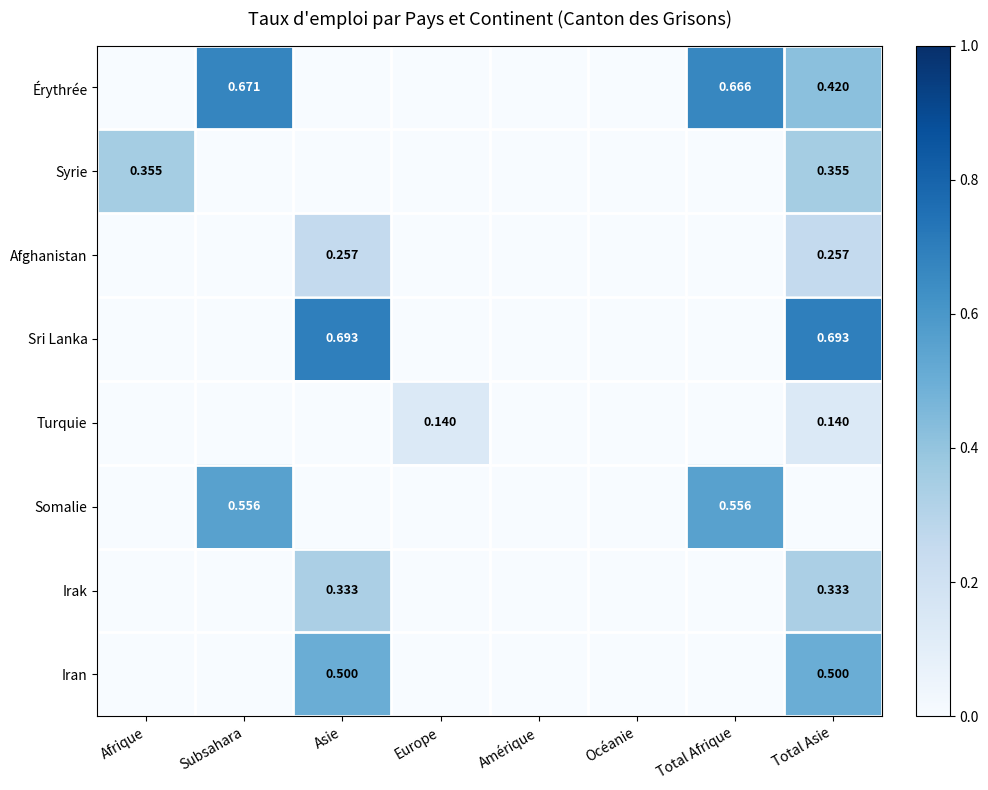

Is the value of Érythrée at Total Asie greater than the value of Iran at Total Asie?

No